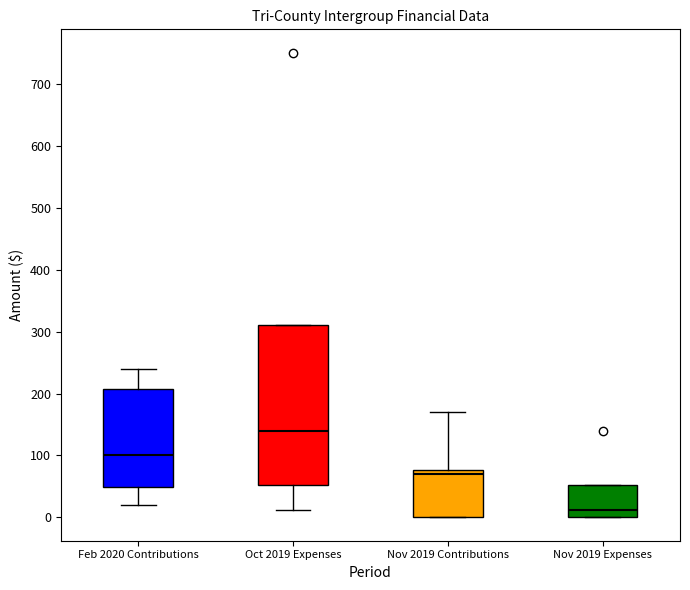

Reading left to right, read every box against the y-axis: the position of its median line, the range the box covers, and the ends of its whiskers. The values are not printed on the chart, so give them approximately, as read against the axis.

Feb 2020 Contributions: median 100, box 50 to 210, whiskers 20 to 240
Oct 2019 Expenses: median 140, box 50 to 310, whiskers 10 to 310
Nov 2019 Contributions: median 70, box 0 to 80, whiskers 0 to 170
Nov 2019 Expenses: median 10, box 0 to 50, whiskers 0 to 50